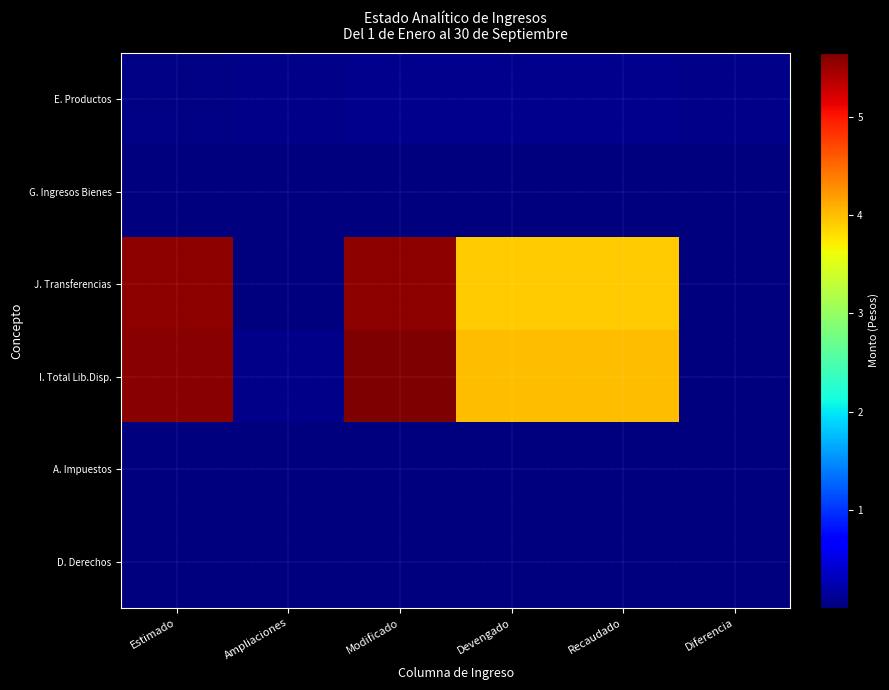

Which category has the lowest value across all series?

Diferencia